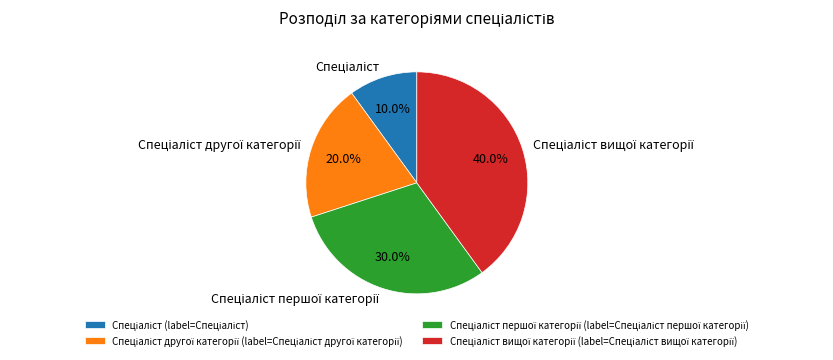

Does any single category account for the majority?

No